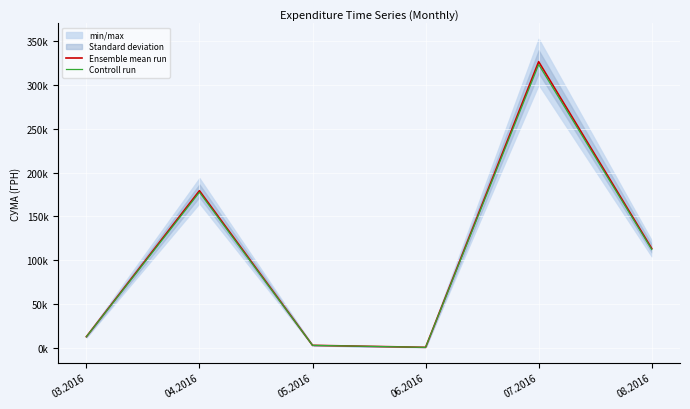

Is the value of Controll run at 05.2016 greater than the value of Ensemble mean run at 05.2016?

No